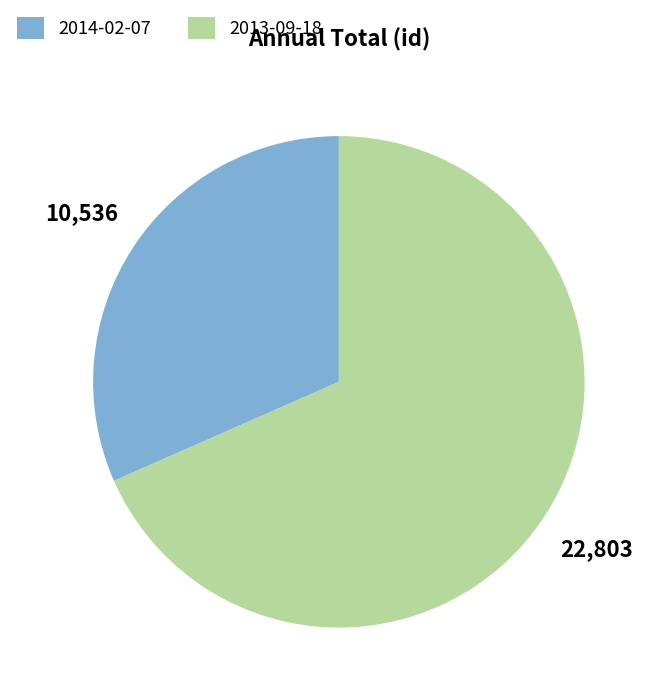

The 2013-09-18 slice represents 75% of the pie. True or false?

False